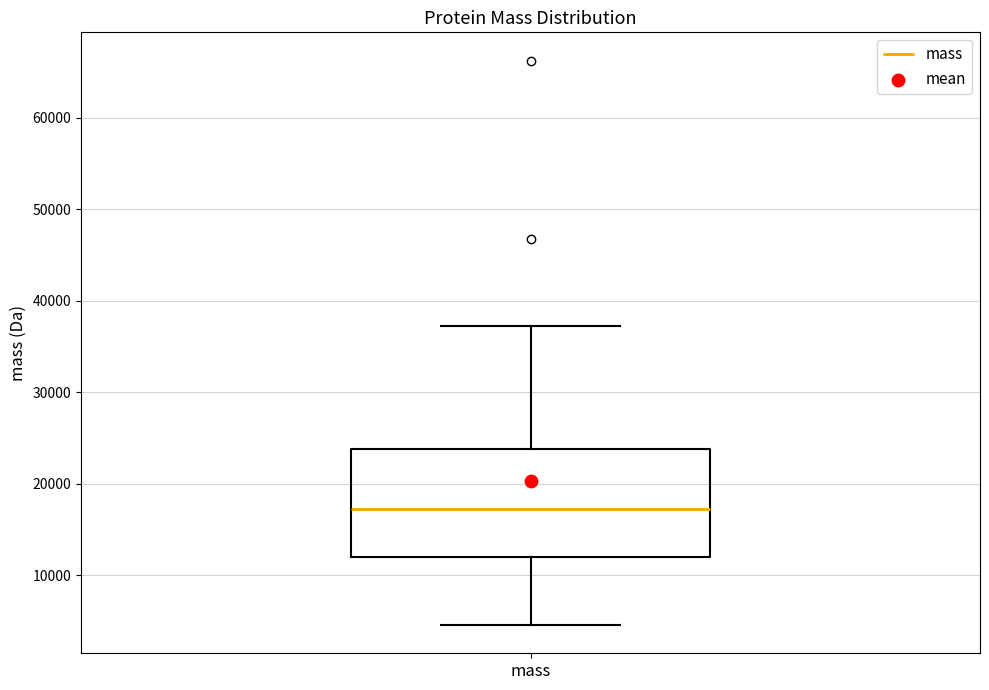

Transcribe this box plot: give where the median line is, the range the box spans, and where the two whiskers end, as read against the y-axis. The values are not printed on the chart, so give them approximately, as read against the axis.

median 17000, box 12000 to 24000, whiskers 5000 to 37000